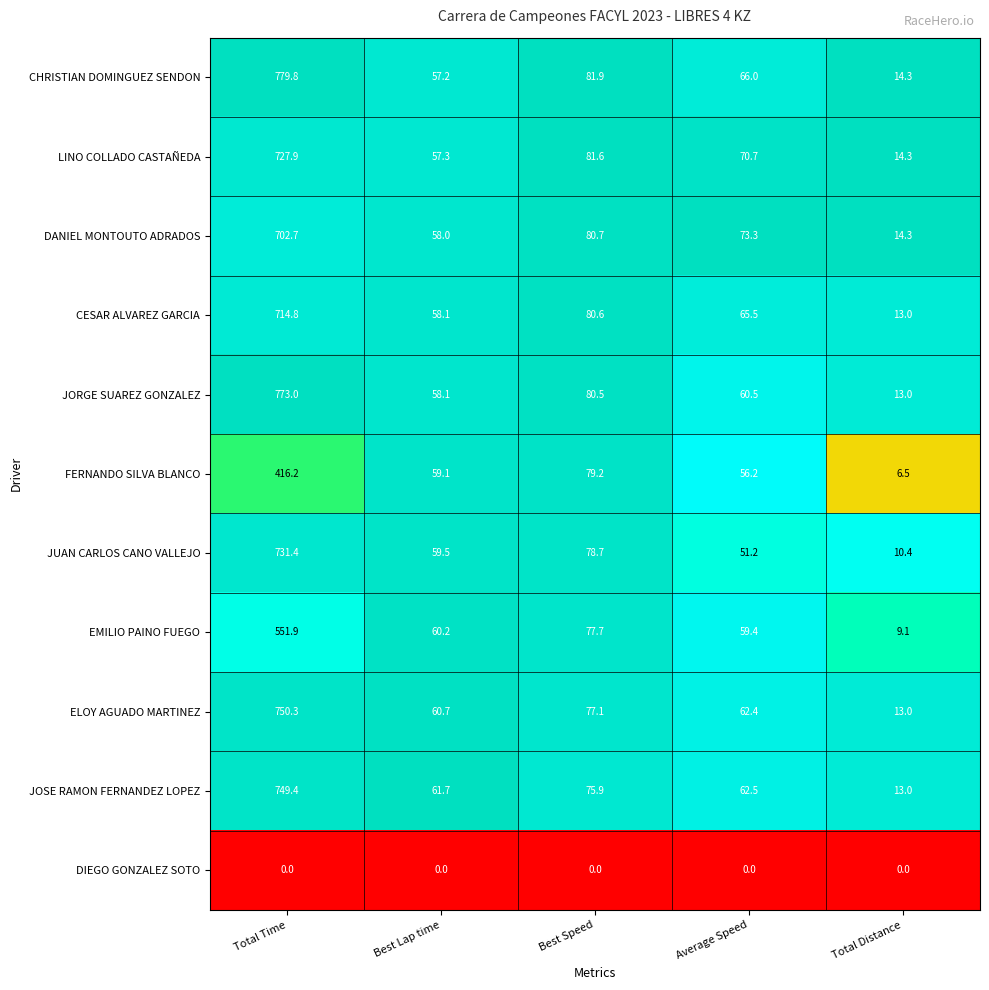

What is the lowest value of the CHRISTIAN DOMINGUEZ SENDON series?

14.3